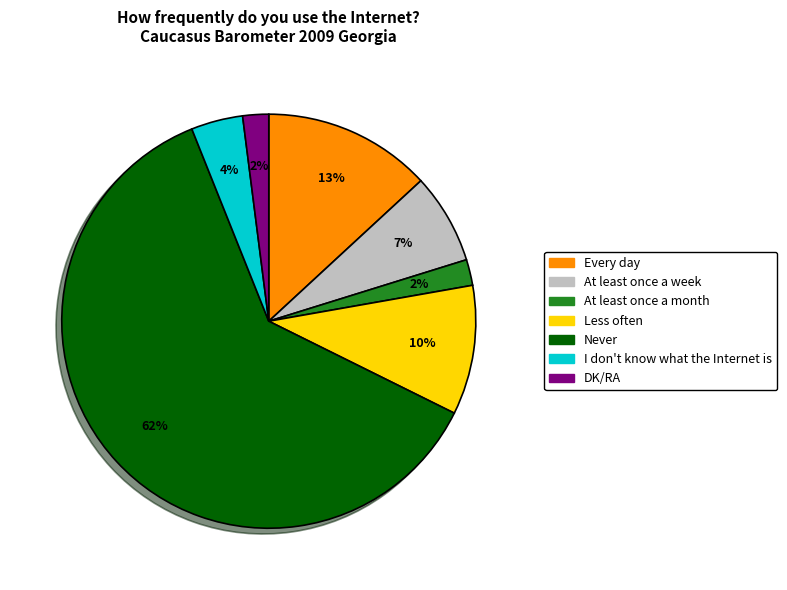

Between I don't know what the Internet is and At least once a week, which is larger?

At least once a week